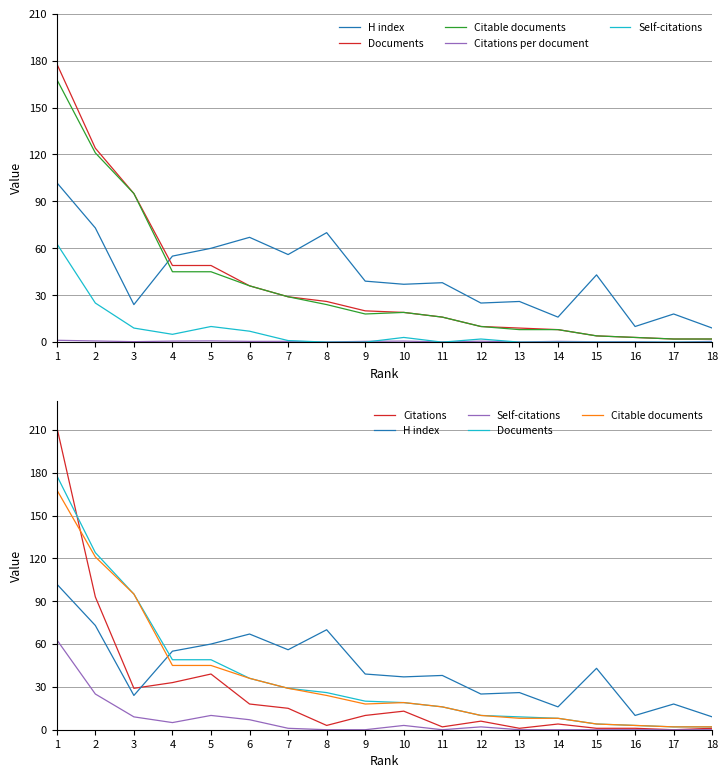

List the series in order of their peak value, lowest first.

Citations per document, Self-citations, H index, Citable documents, Documents, Citations